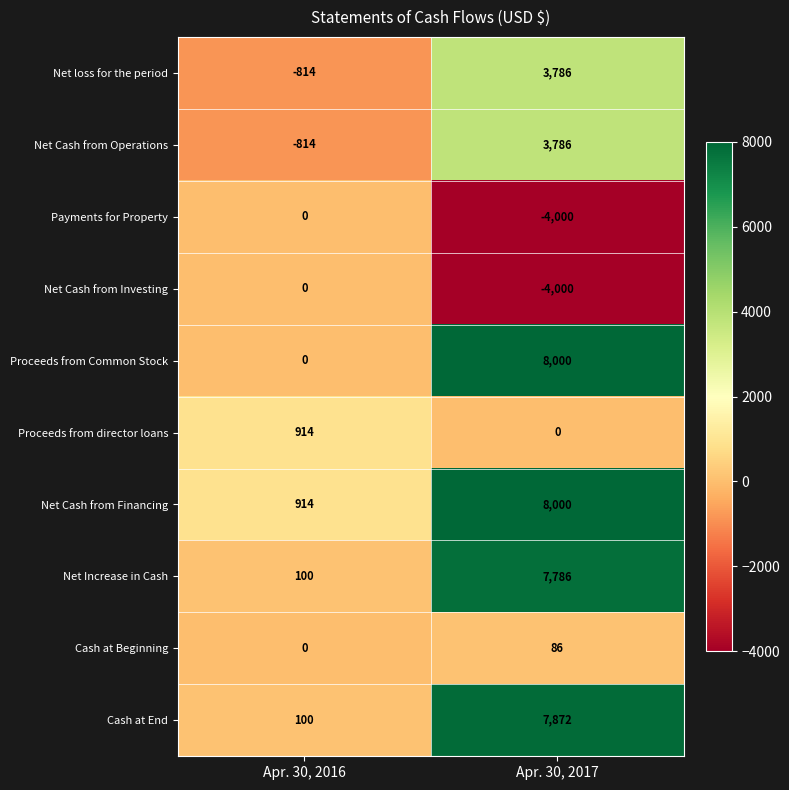

At which label is Net Increase in Cash closest to 3943?

Apr. 30, 2016